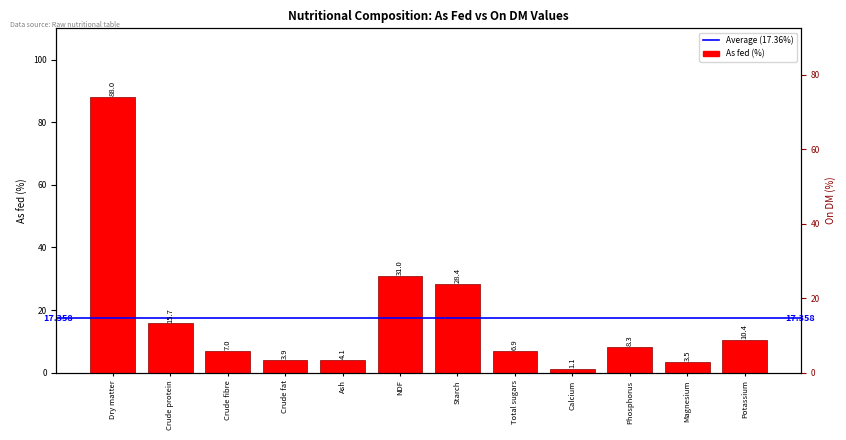

What is the value of the 11th bar from the left?

3.5